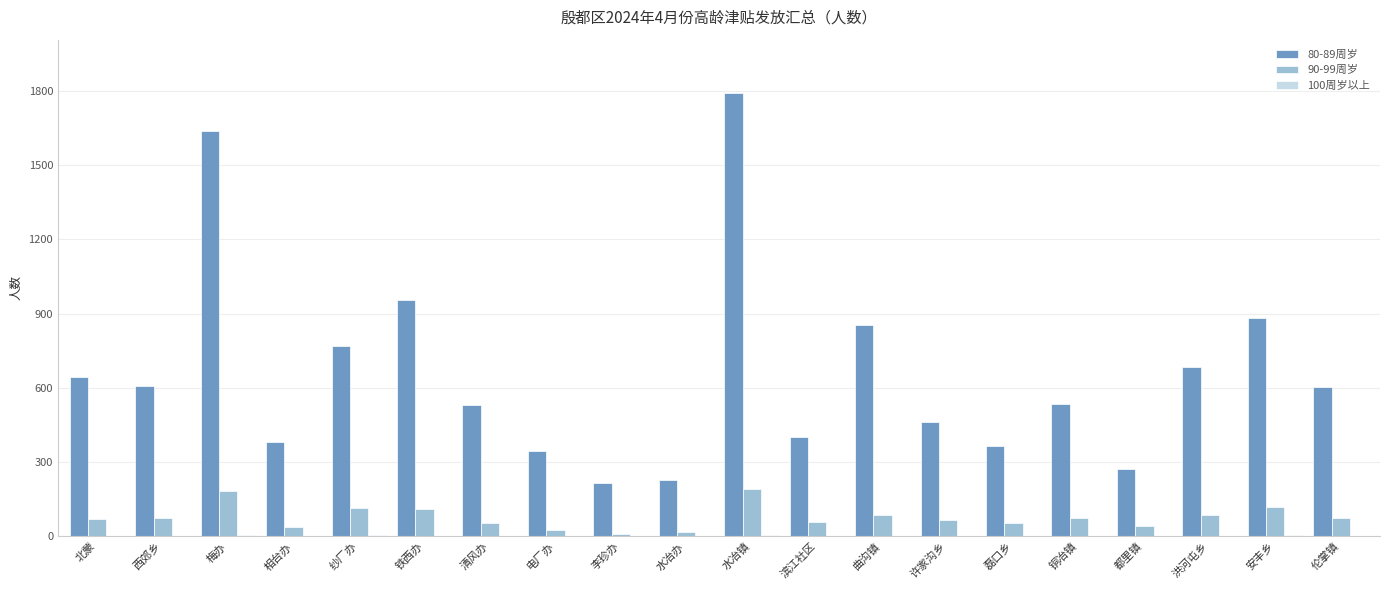

At which category is the sum across all series the highest?

水冶镇